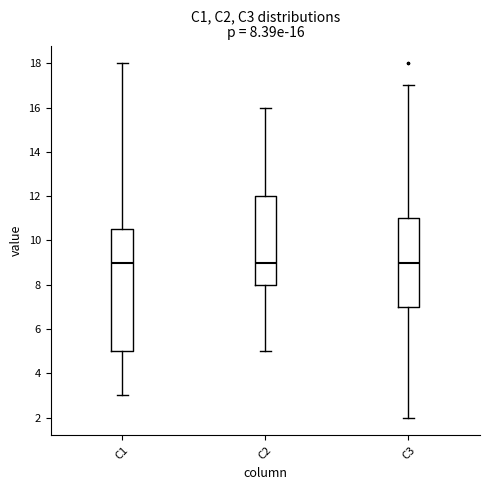

Comparing the boxes themselves (not the whiskers), which one is the tallest?

C1